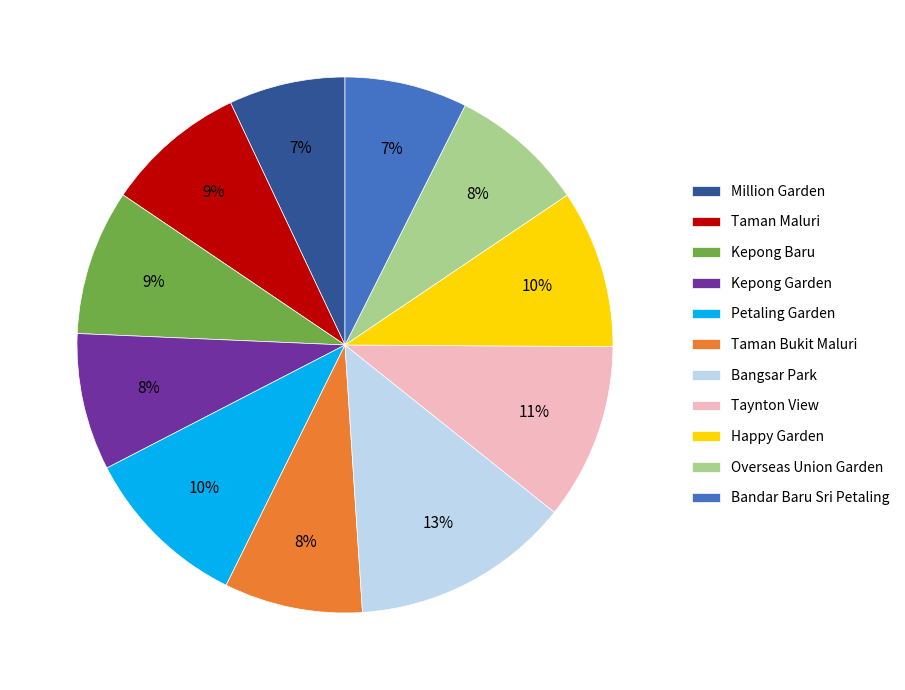

Which has a higher value, Bandar Baru Sri Petaling or Taman Maluri?

Taman Maluri